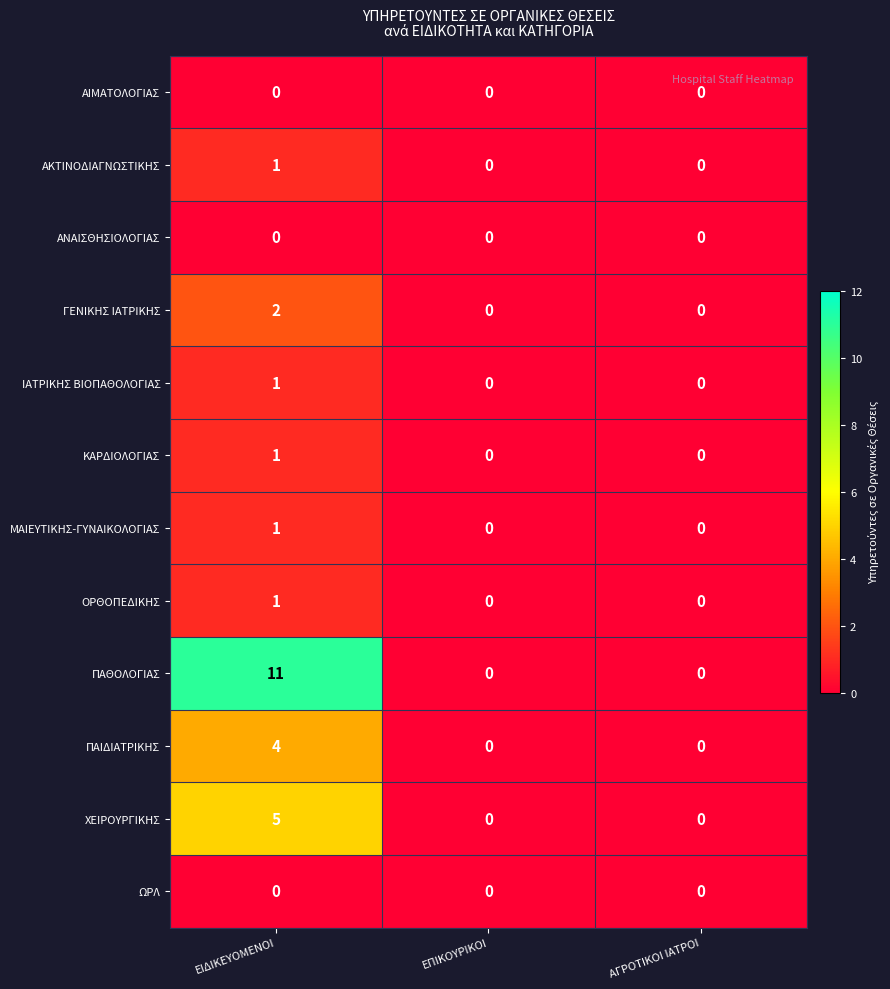

What is the difference between the ΠΑΘΟΛΟΓΙΑΣ values at ΕΙΔΙΚΕΥΟΜΕΝΟΙ and ΕΠΙΚΟΥΡΙΚΟΙ?

11